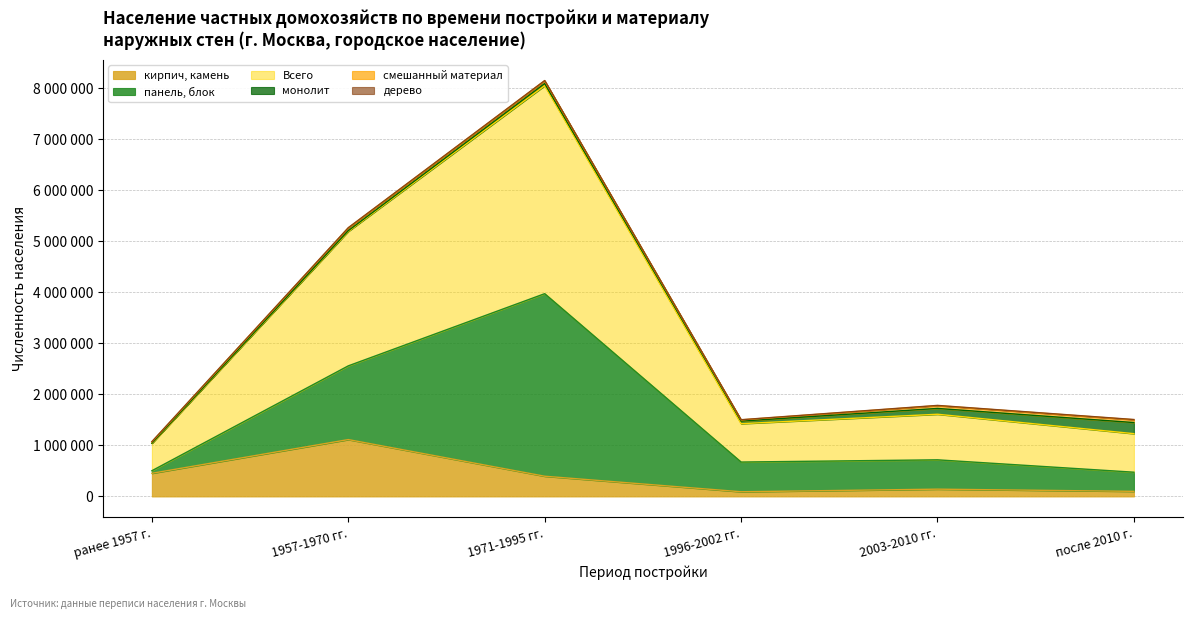

What are all the series names shown in the legend?

кирпич, камень, дерево, Всего, панель, блок, монолит, смешанный материал